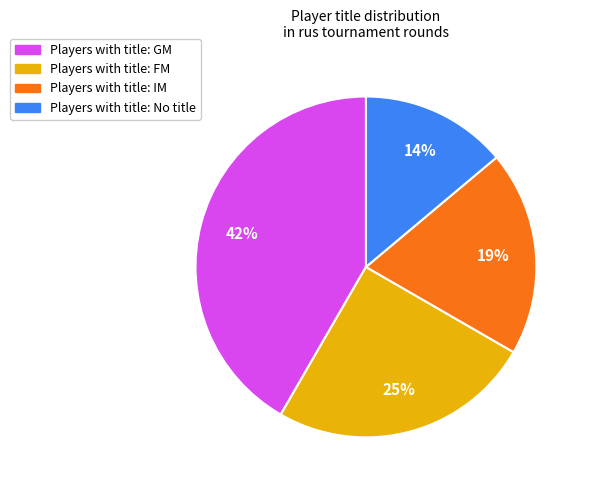

Does any single category account for the majority?

No